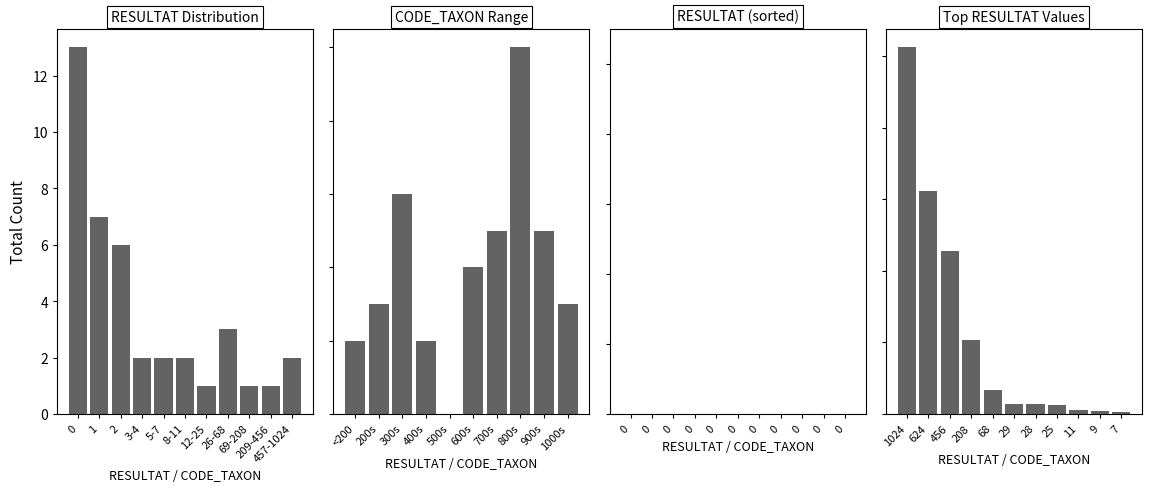

Which series has the largest total across all categories?

CODE_TAXON